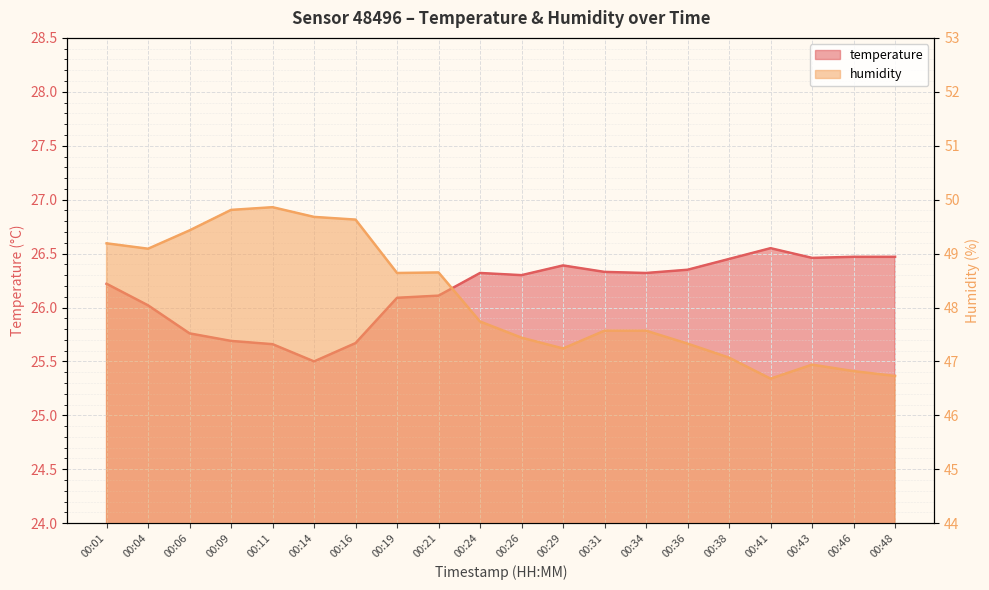

How many values in the humidity series exceed 47?

16